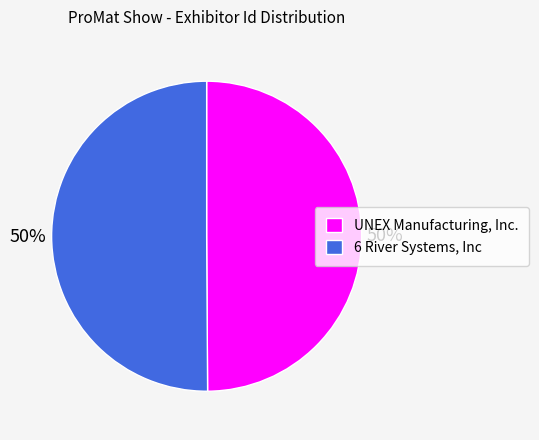

Combined, do 6 River Systems, Inc and UNEX Manufacturing, Inc. account for over 50%?

Yes